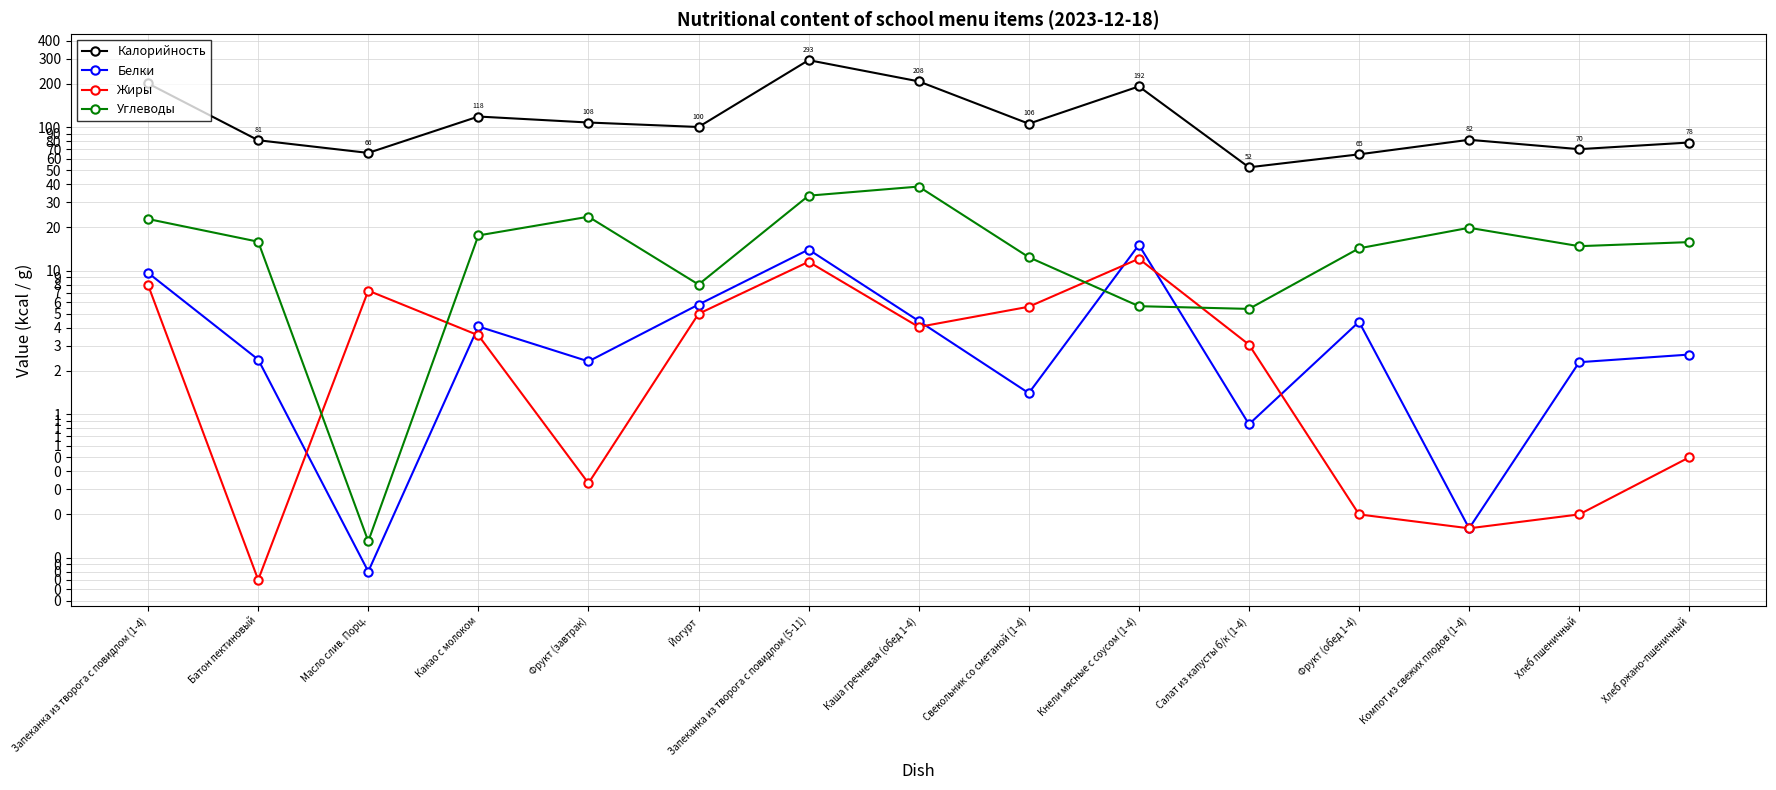

What is the highest value of the Белки series?

15.1